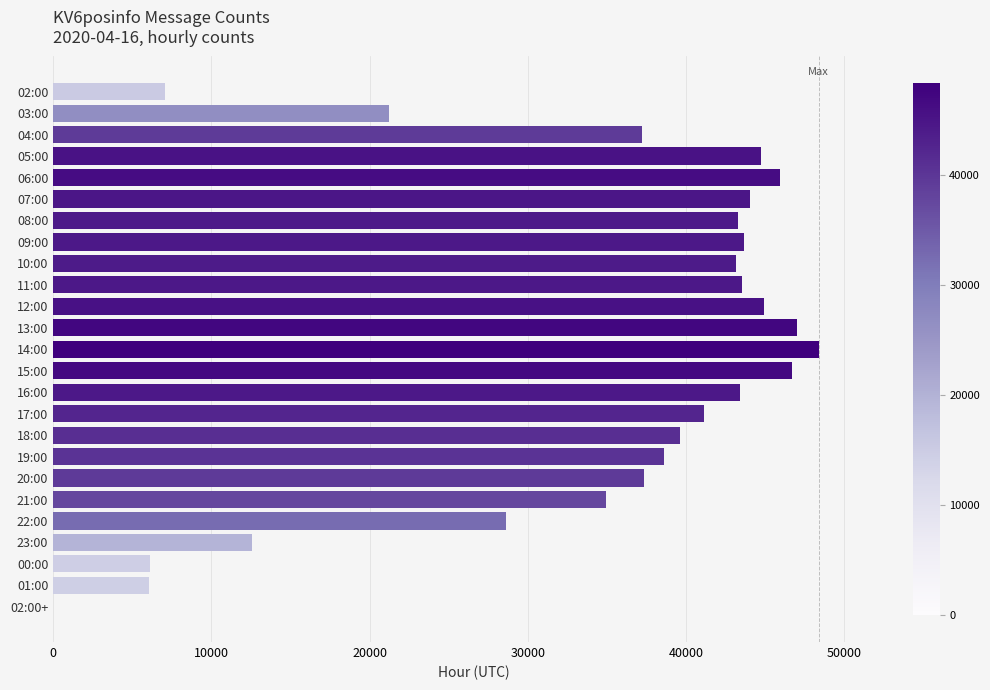

Are the bars horizontal?

Yes